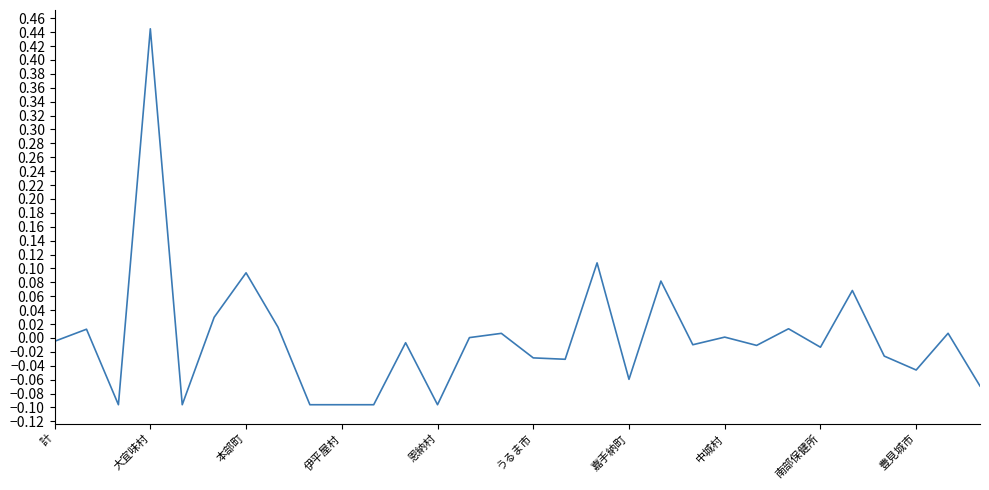

What is the difference between the maximum and minimum values?

0.5